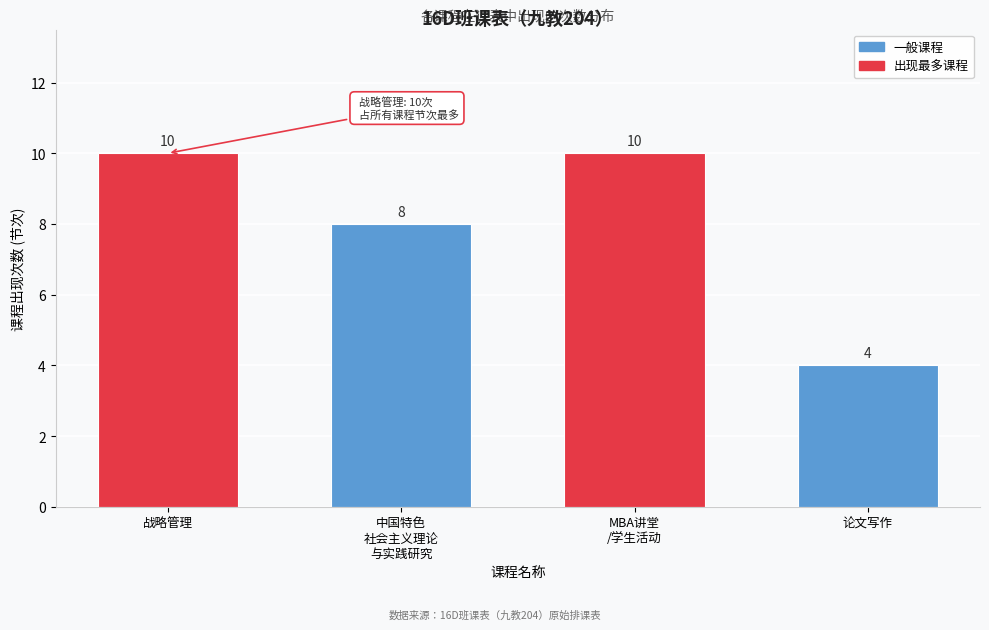

Reading left to right, what are all the values shown in this chart?

10	8	10	4